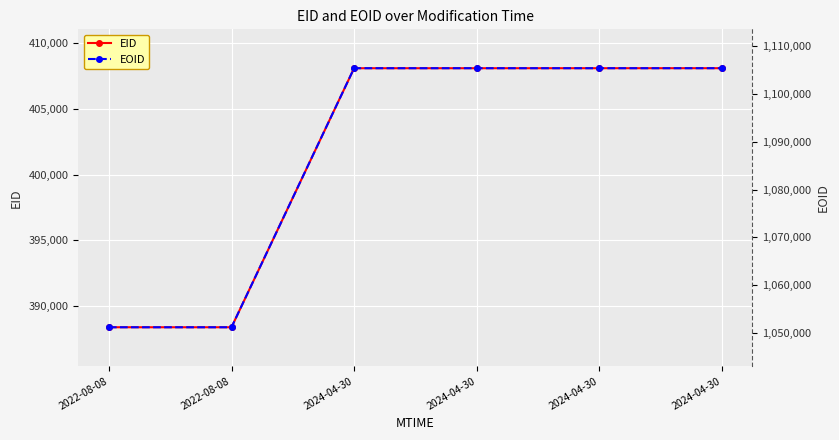

Rank the series by their average value, from highest to lowest.

EOID, EID